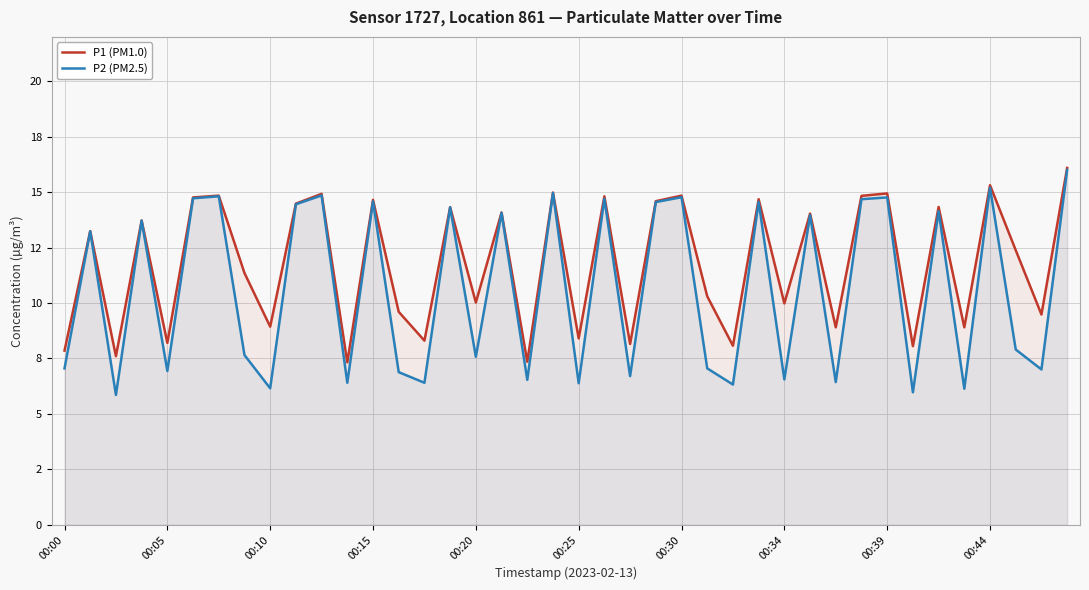

What are all the series names shown in the legend?

P1 (PM1.0), P2 (PM2.5)